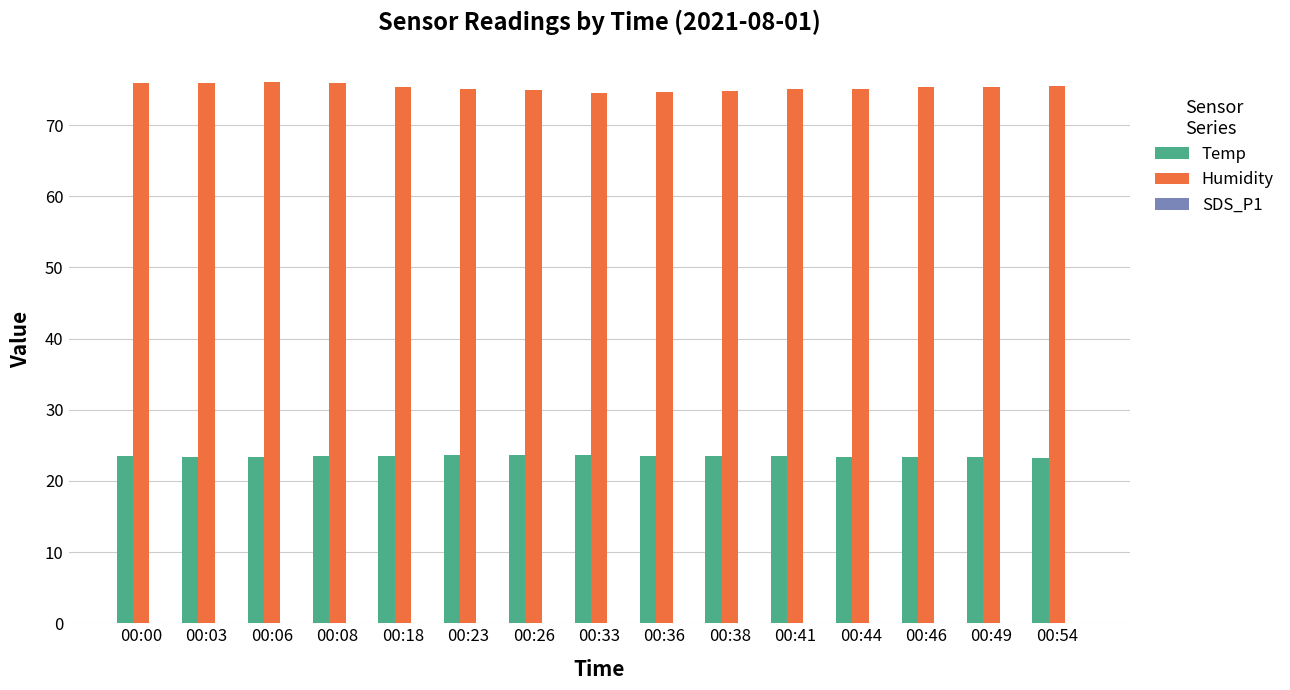

True or false: Humidity has a value of 75.5 at 00:54.

True